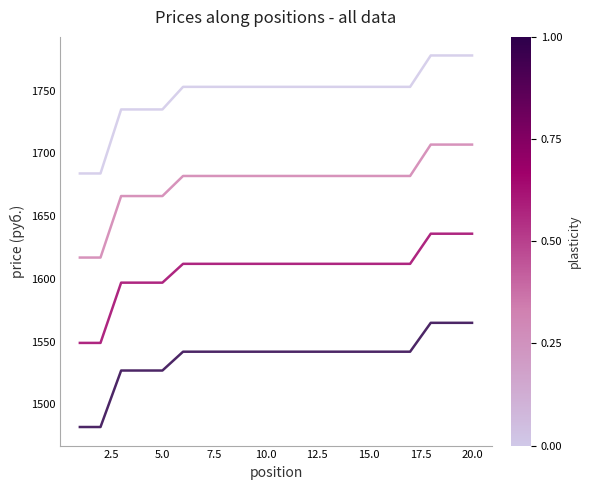

What is the smallest value displayed?

1482